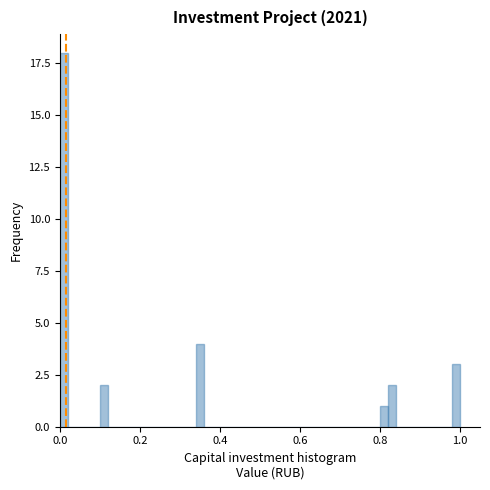

Read against the x-axis, roughly where is the centre of the tallest bar?

0.02